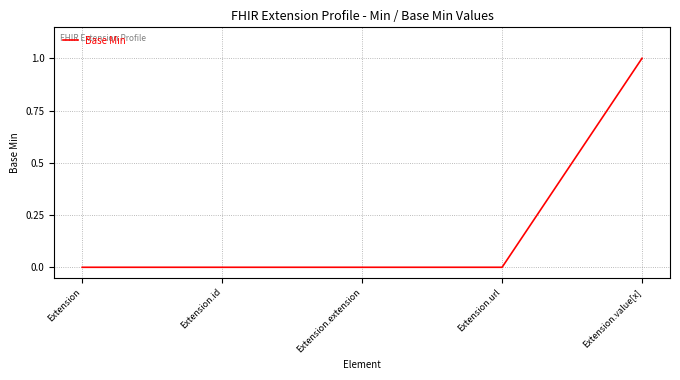

How many series are shown in this chart?

1